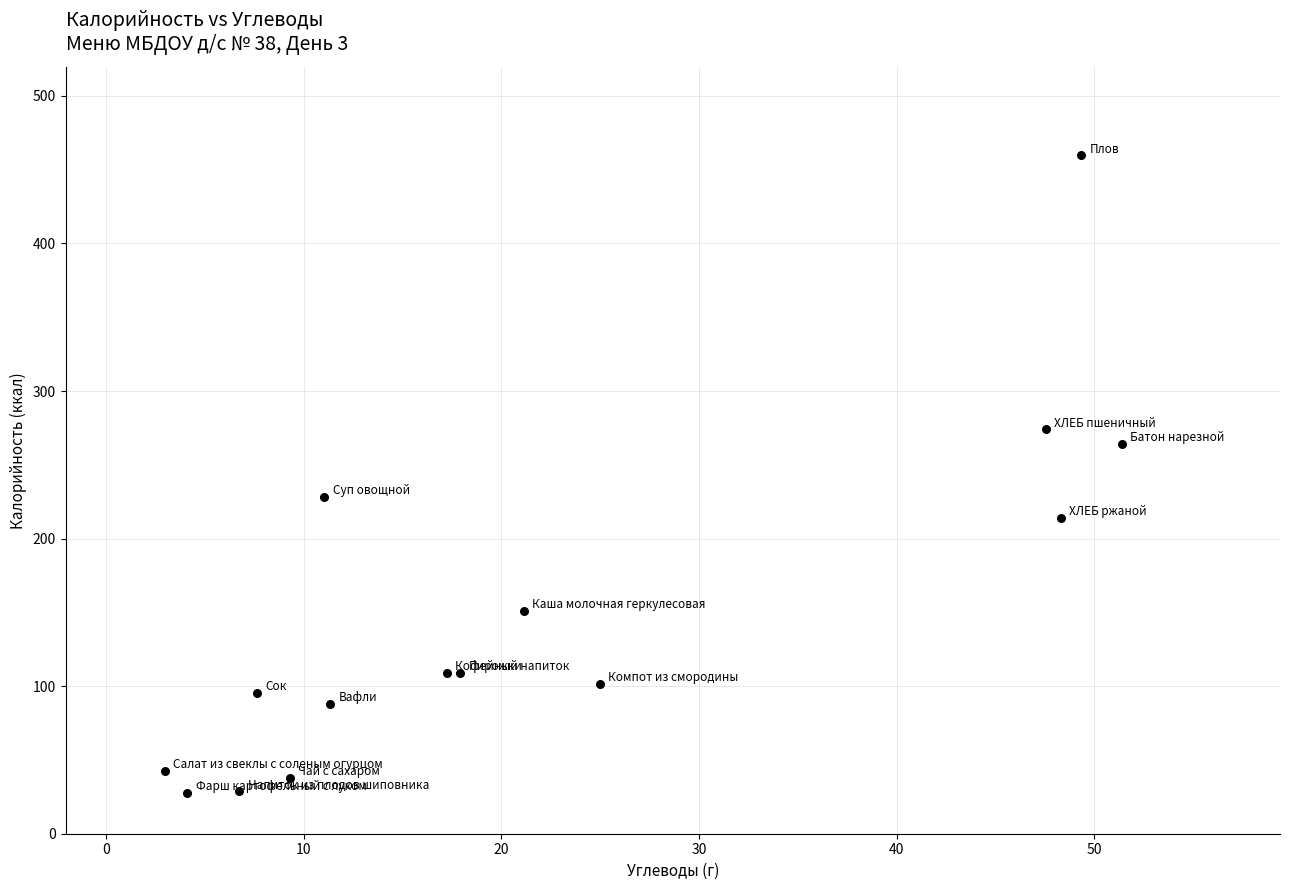

What Y value in the scatter plot is closest to 243?

228.0